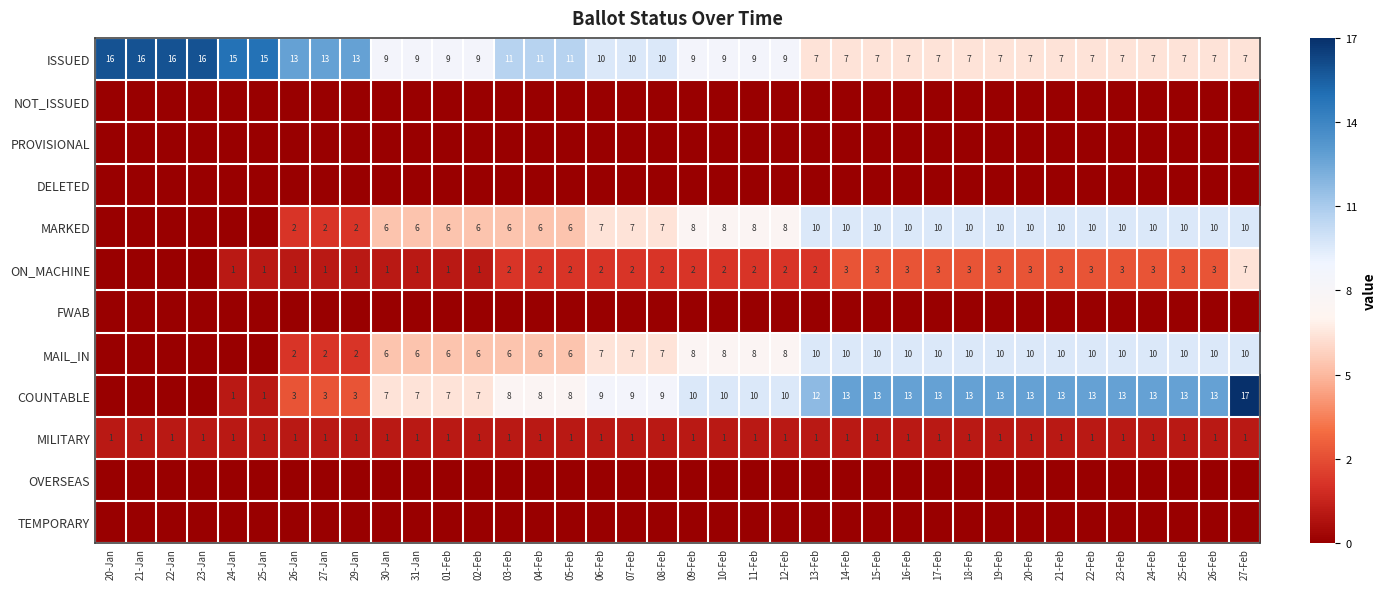

Is it true that ISSUED equals 15 at 25-Jan?

True